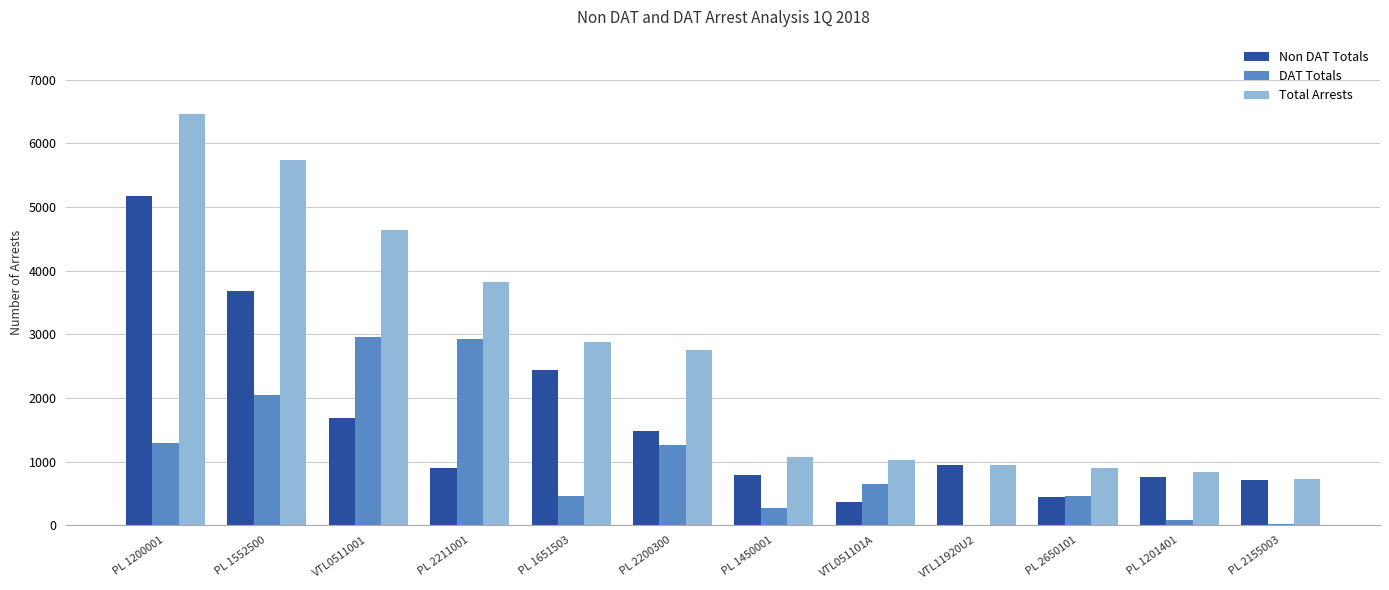

What is the sum of the Total Arrests values at PL 1552500 and PL 1651503?

8618